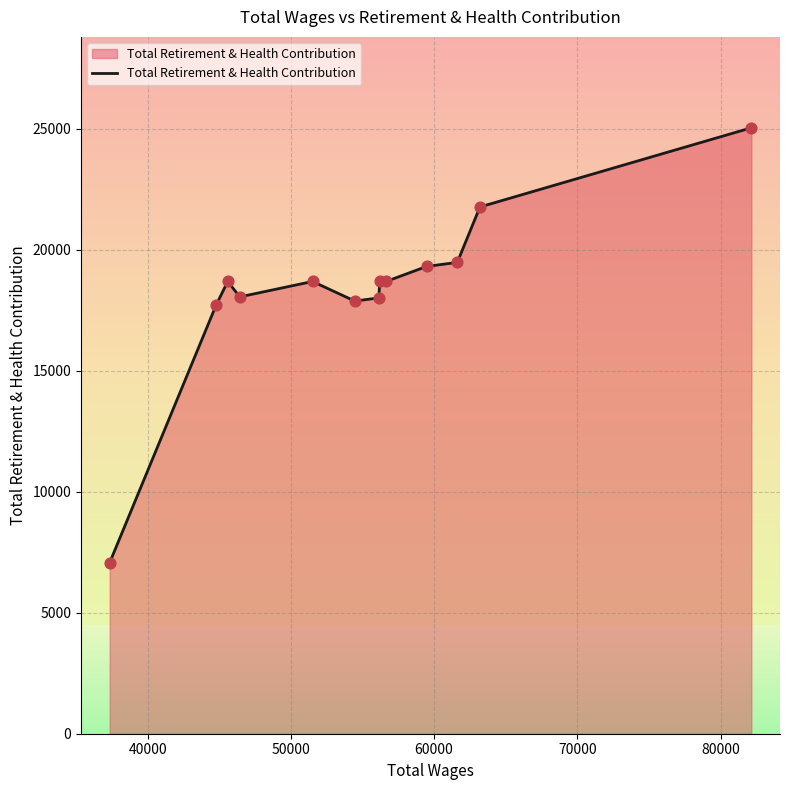

What is the minimum value shown in the chart?

7070